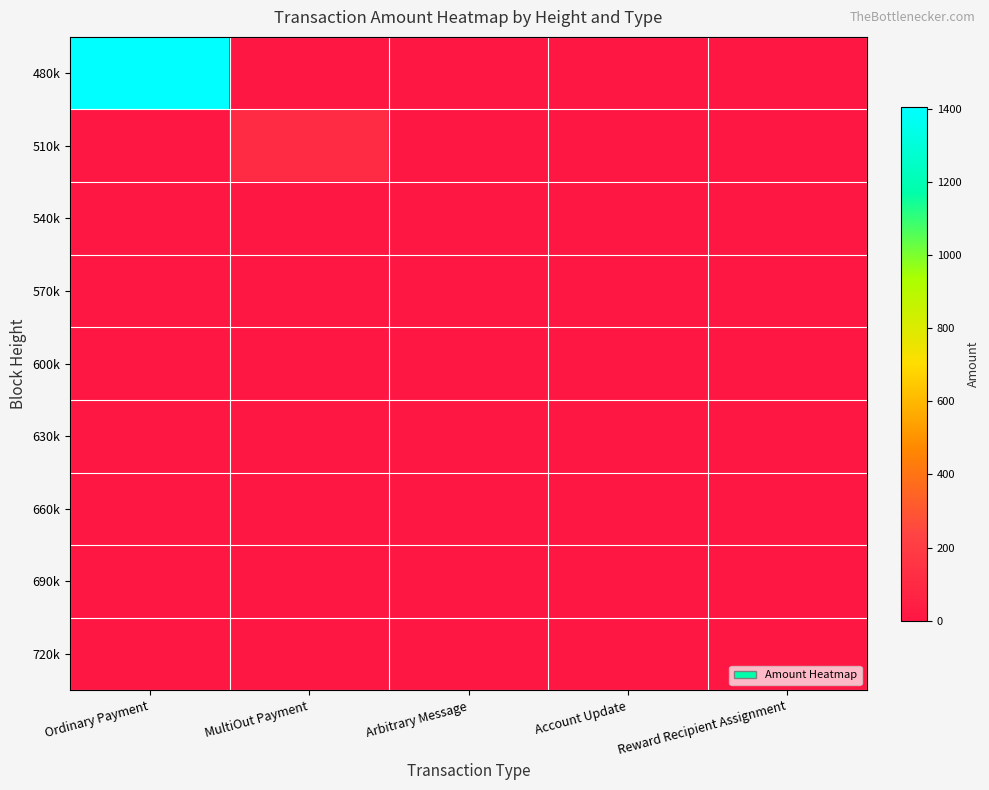

Reading left to right, what are all the values shown in this chart?

480k: Ordinary Payment=1406.0	MultiOut Payment=0.0	Arbitrary Message=0.0	Account Update=0.0	Reward Recipient Assignment=0.0
510k: Ordinary Payment=0.0	MultiOut Payment=101.1	Arbitrary Message=0.0	Account Update=0.0	Reward Recipient Assignment=0.0
540k: Ordinary Payment=0.0	MultiOut Payment=0.0	Arbitrary Message=0.0	Account Update=0.0	Reward Recipient Assignment=0.0
570k: Ordinary Payment=0.0	MultiOut Payment=0.0	Arbitrary Message=0.0	Account Update=0.0	Reward Recipient Assignment=0.0
600k: Ordinary Payment=0.0	MultiOut Payment=0.0	Arbitrary Message=0.0	Account Update=0.0	Reward Recipient Assignment=0.0
630k: Ordinary Payment=0.0	MultiOut Payment=0.0	Arbitrary Message=0.0	Account Update=0.0	Reward Recipient Assignment=0.0
660k: Ordinary Payment=0.0	MultiOut Payment=0.0	Arbitrary Message=0.0	Account Update=0.0	Reward Recipient Assignment=0.0
690k: Ordinary Payment=0.0	MultiOut Payment=0.0	Arbitrary Message=0.0	Account Update=0.0	Reward Recipient Assignment=0.0
720k: Ordinary Payment=0.0	MultiOut Payment=0.0	Arbitrary Message=0.0	Account Update=0.0	Reward Recipient Assignment=0.0